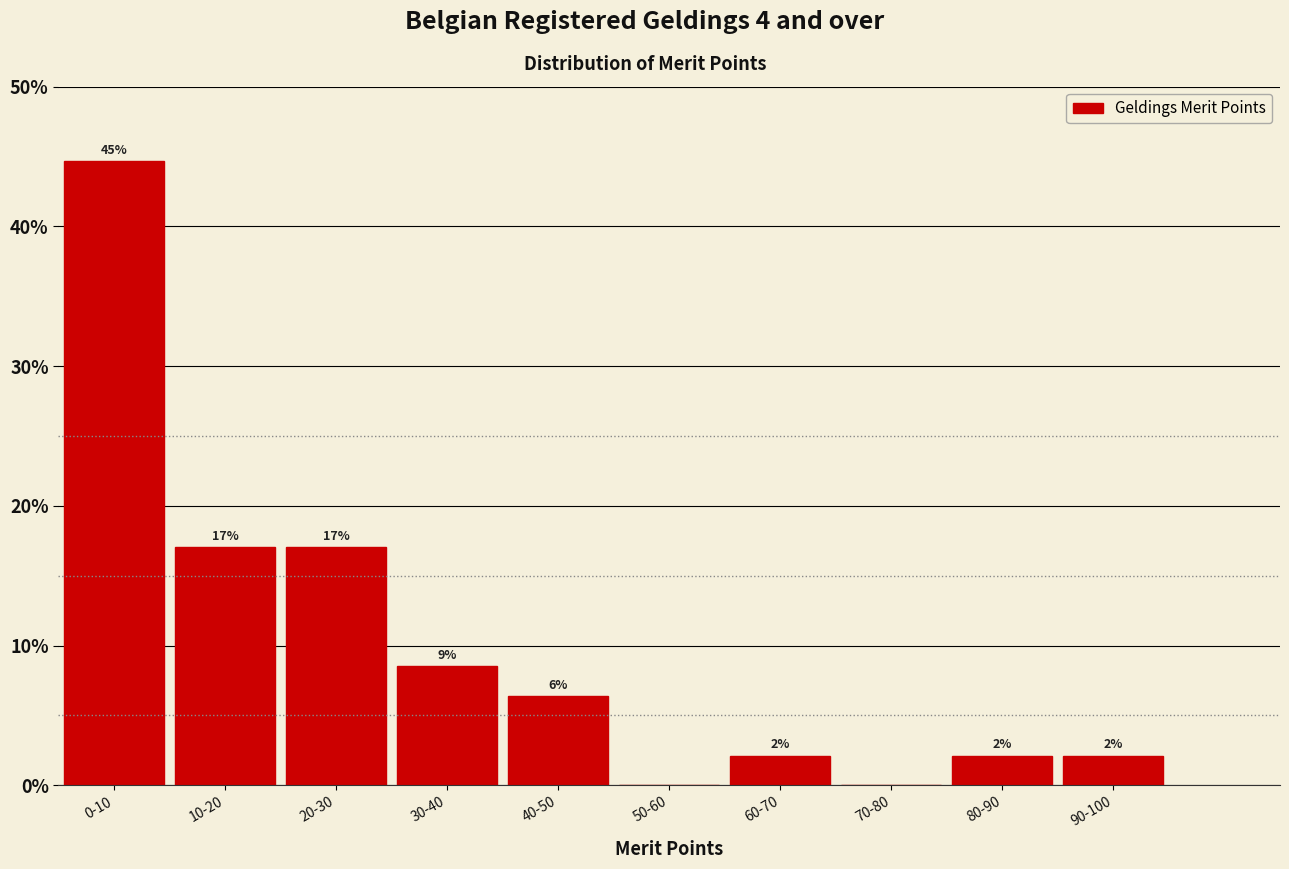

Are the bars horizontal?

No